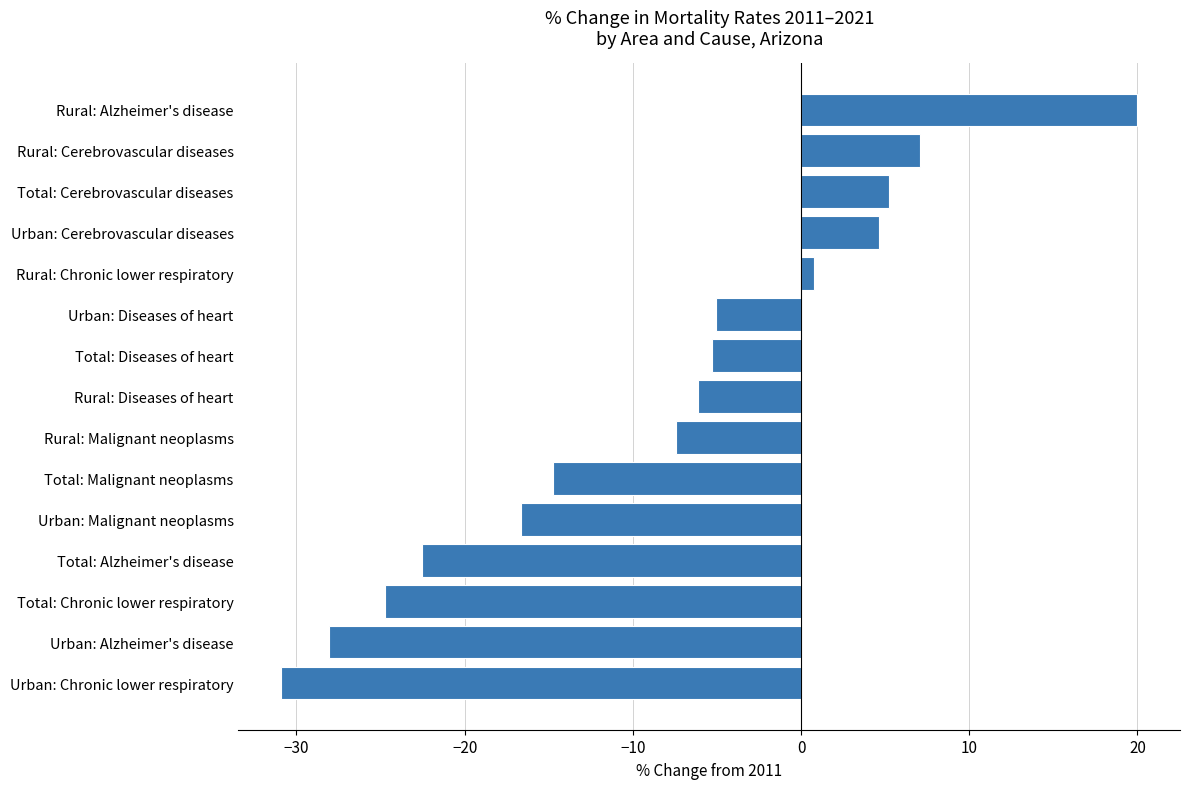

Reading top to bottom, list all the values displayed in this chart.

Rural: Alzheimer's disease=20.0	Rural: Cerebrovascular diseases=7.1	Total: Cerebrovascular diseases=5.2	Urban: Cerebrovascular diseases=4.7	Rural: Chronic lower respiratory=0.8	Urban: Diseases of heart=-5.0	Total: Diseases of heart=-5.3	Rural: Diseases of heart=-6.1	Rural: Malignant neoplasms=-7.4	Total: Malignant neoplasms=-14.8	Urban: Malignant neoplasms=-16.7	Total: Alzheimer's disease=-22.5	Total: Chronic lower respiratory=-24.7	Urban: Alzheimer's disease=-28.1	Urban: Chronic lower respiratory=-30.9